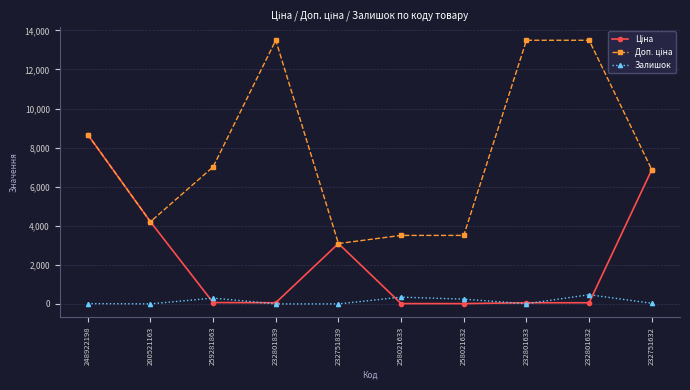

True or false: Залишок has a value of 15.0 at 248922198.

True